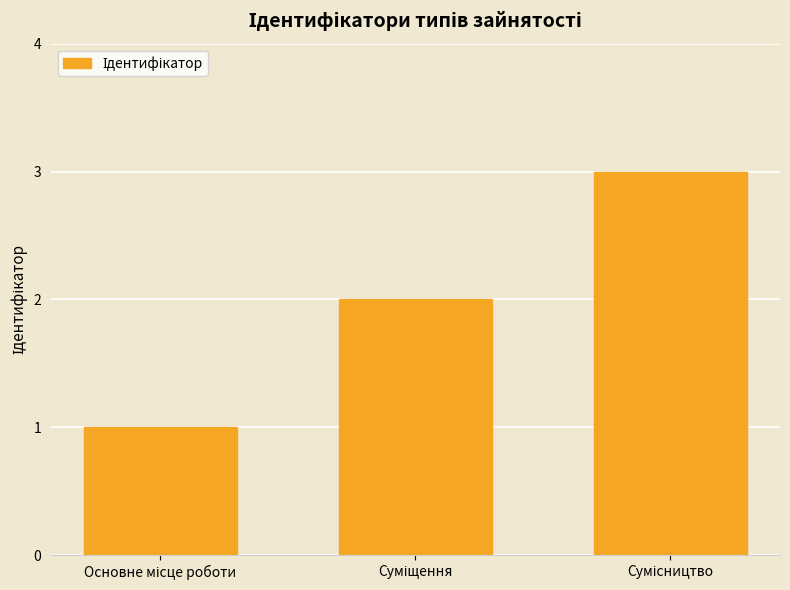

What is the difference between the maximum and minimum values?

2